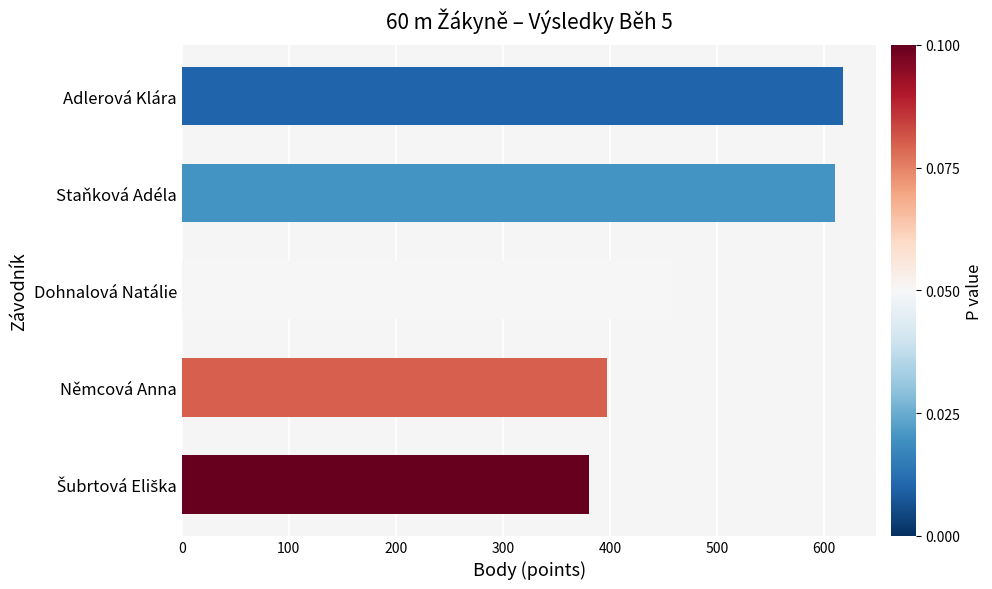

What is the difference between the values at Adlerová Klára and Němcová Anna?

221